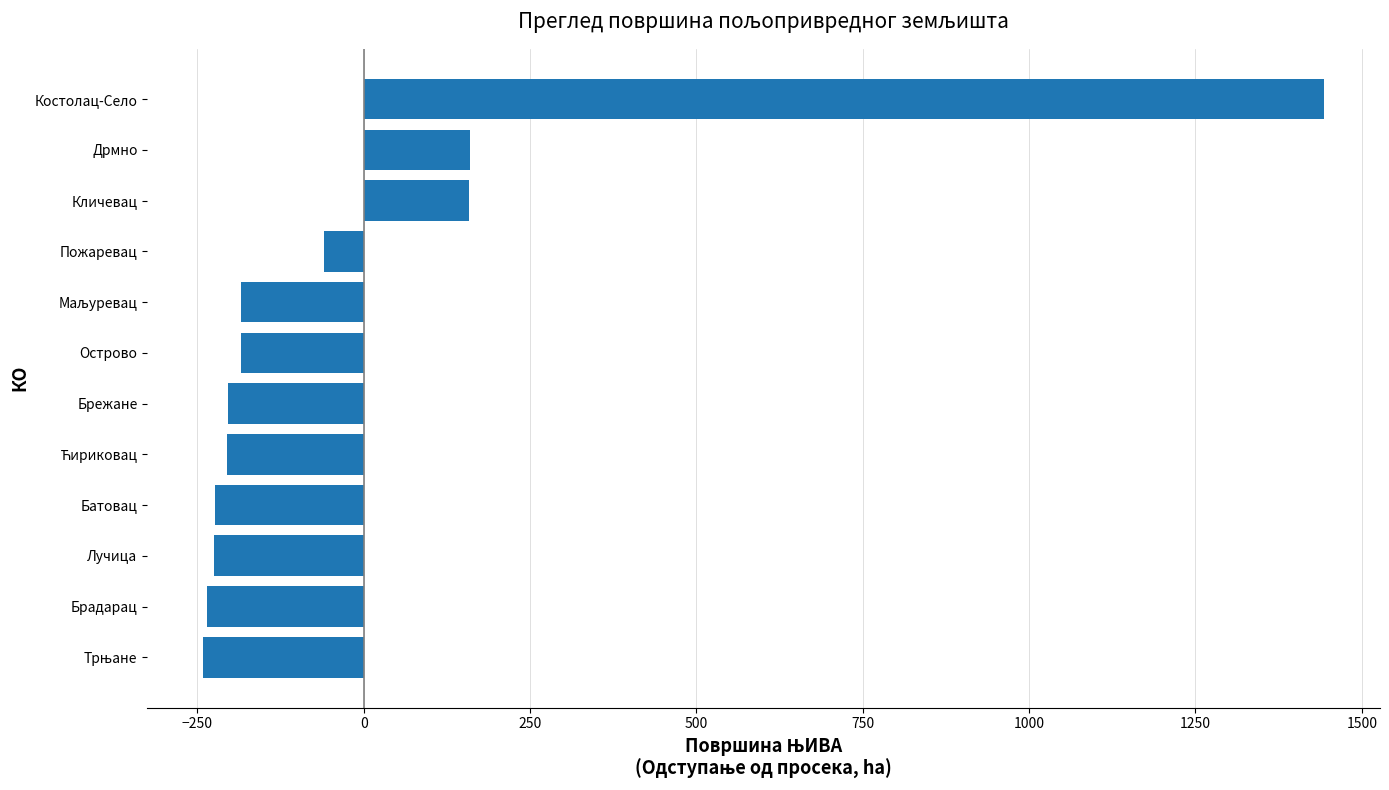

What is the difference between the second highest and second lowest values?

395.2